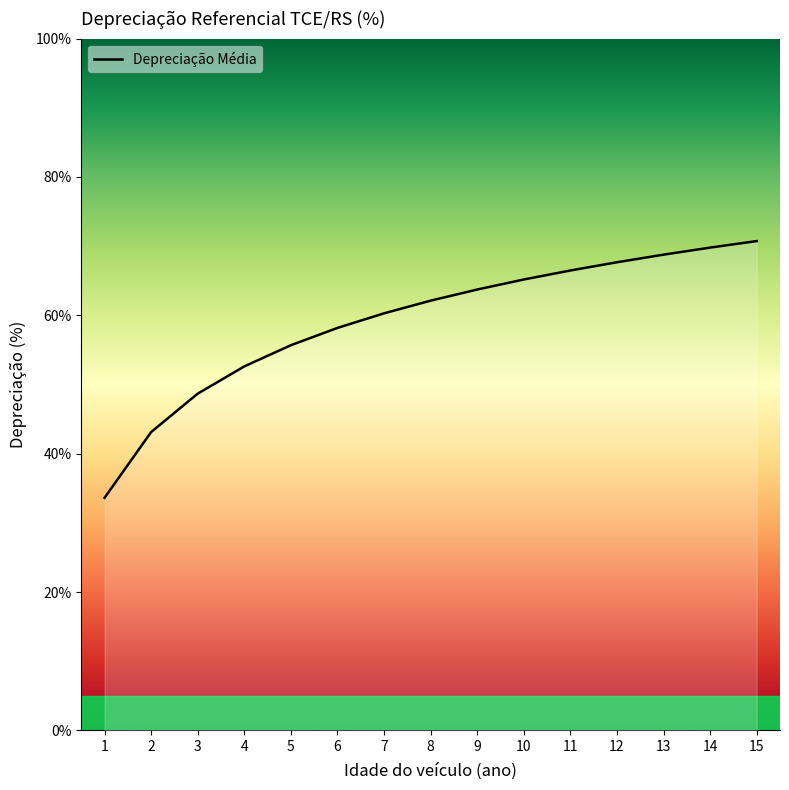

True or false: the data shows 120.2 at 14.

False